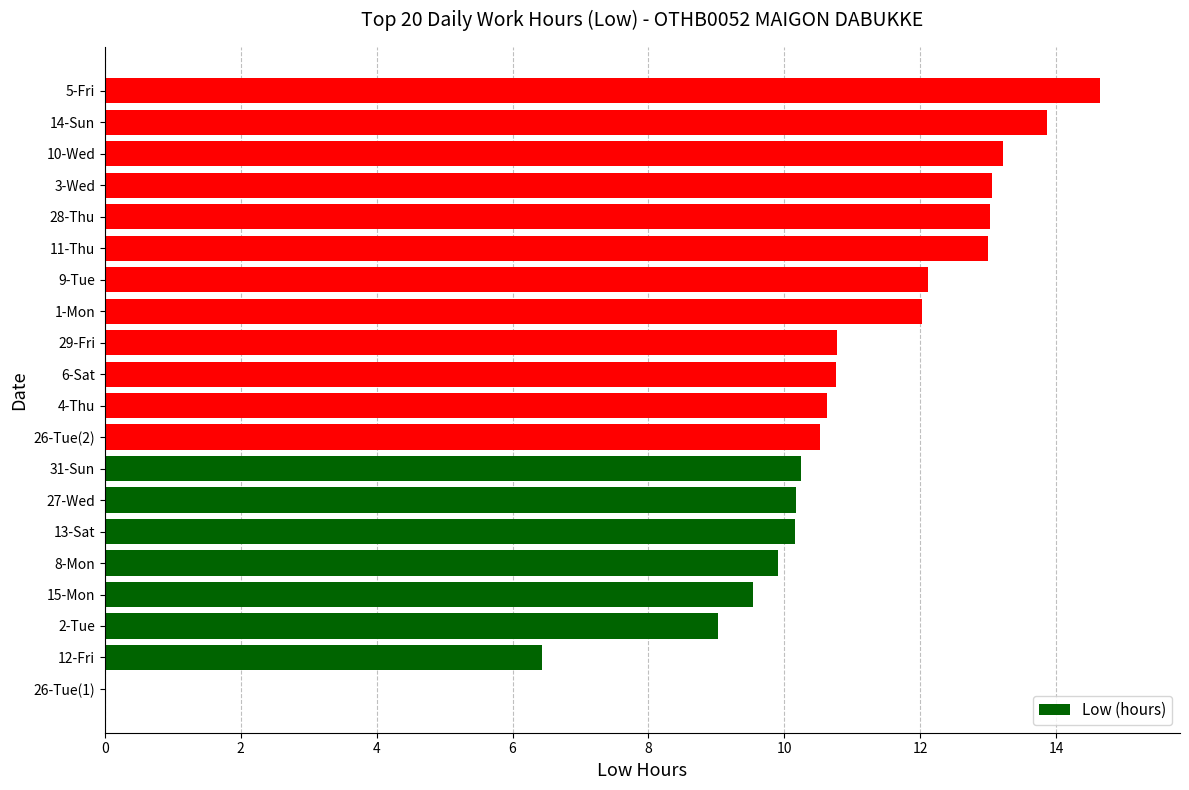

True or false: the data shows 6.1 at 6-Sat.

False